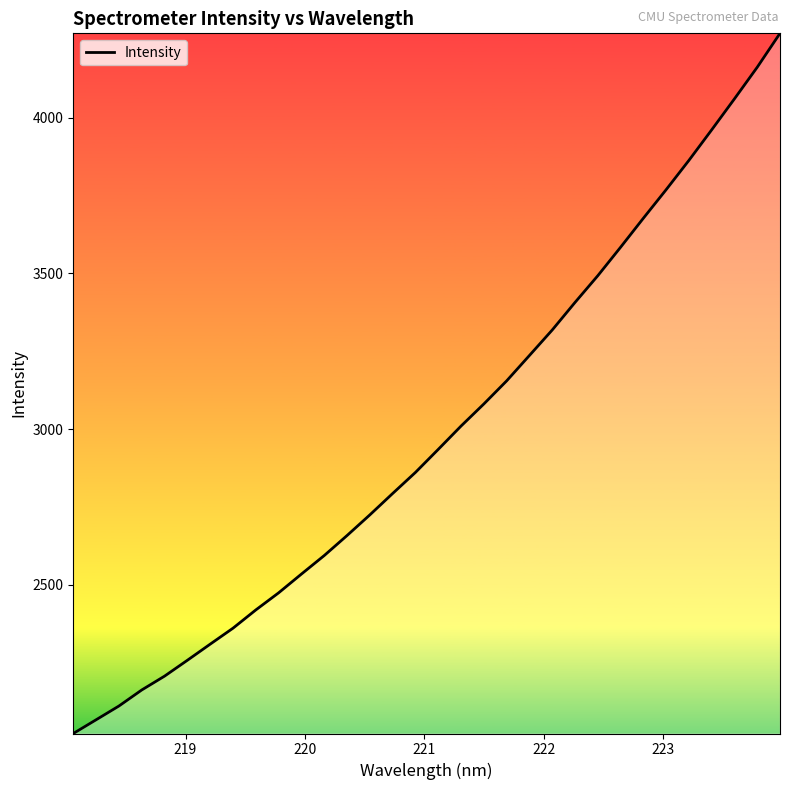

What is the maximum value shown in the chart?

4272.0